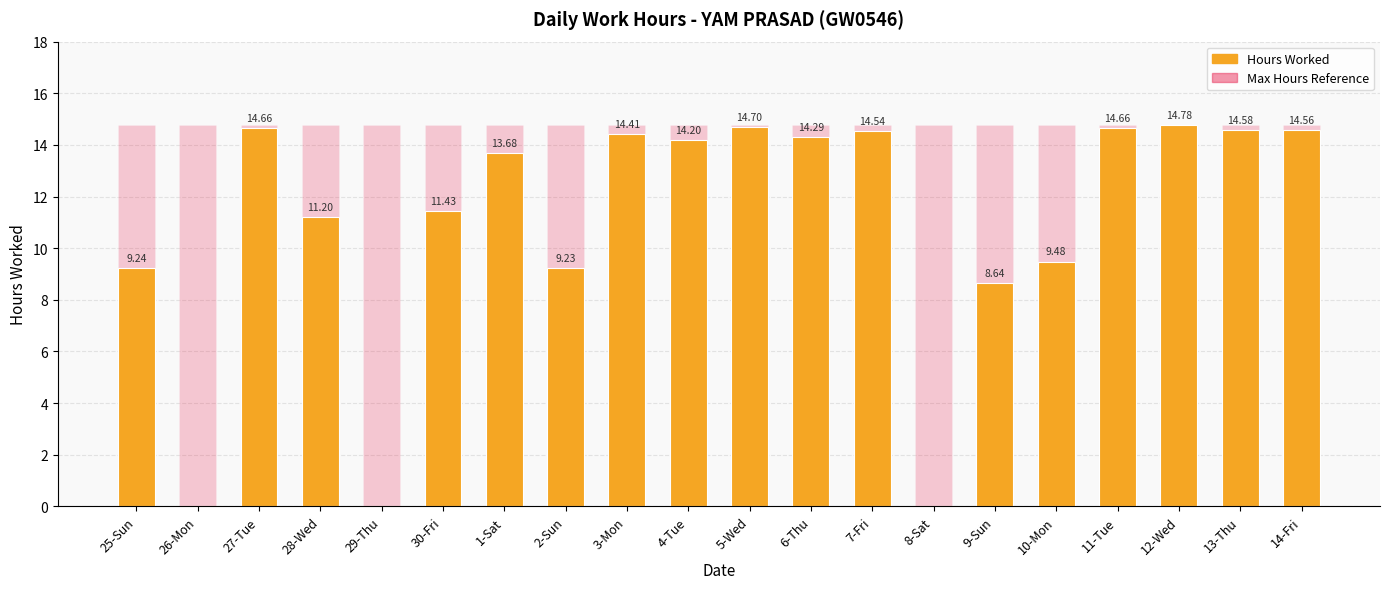

At 3-Mon, list the series in order from smallest to largest.

Hours Worked (Low), Max Hours Reference